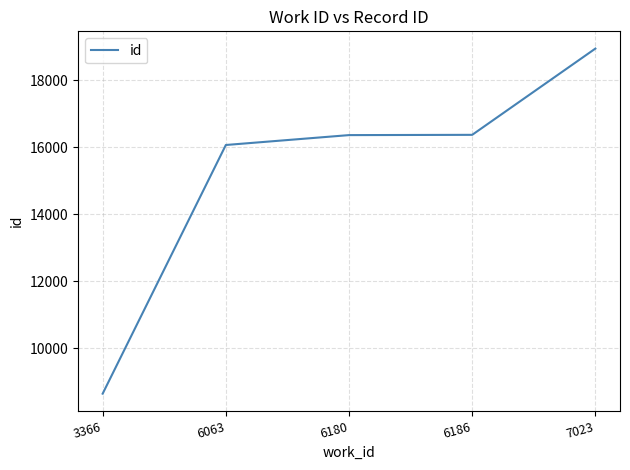

Which category has the lowest value across all series?

3366